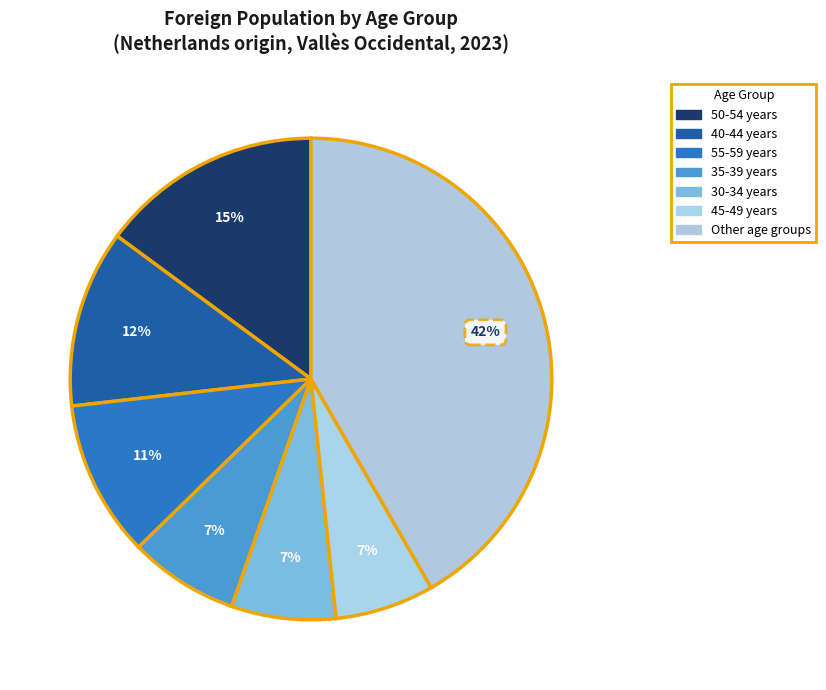

Count the number of slices in the pie.

7